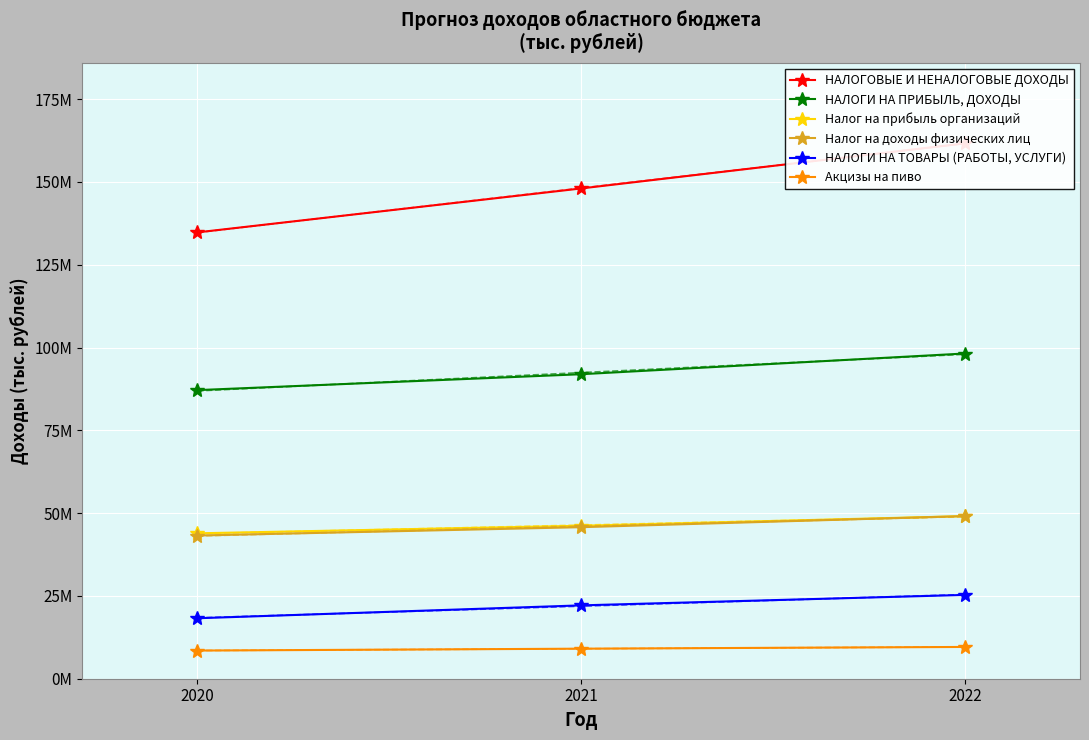

At how many categories does at least one series exceed 80554769?

3